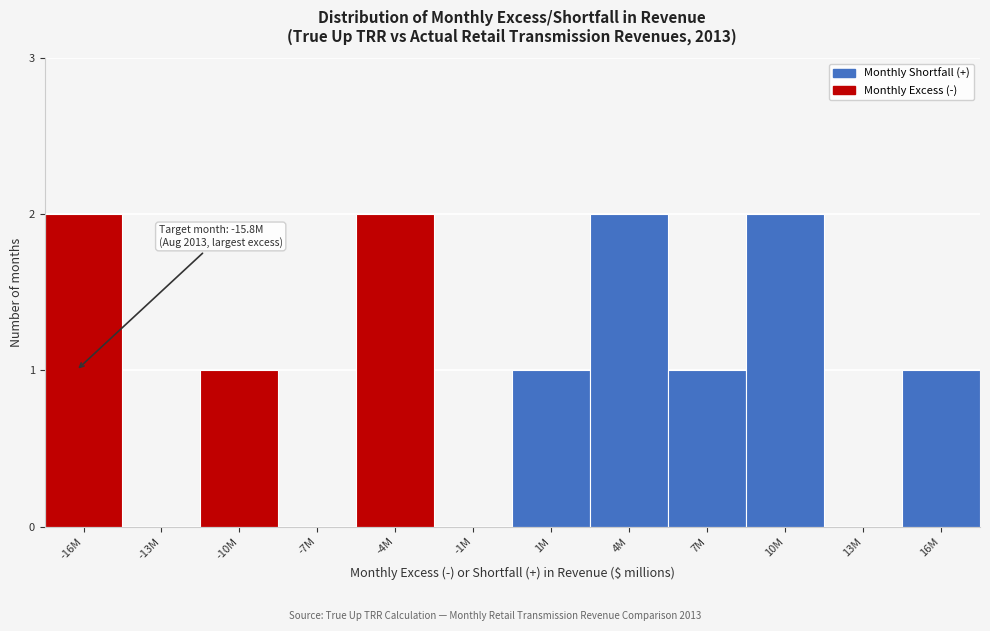

Reading left to right, what are all the values shown in this chart?

-16M=2	-13M=0	-10M=1	-7M=0	-4M=2	-1M=0	1M=1	4M=2	7M=1	10M=2	13M=0	16M=1